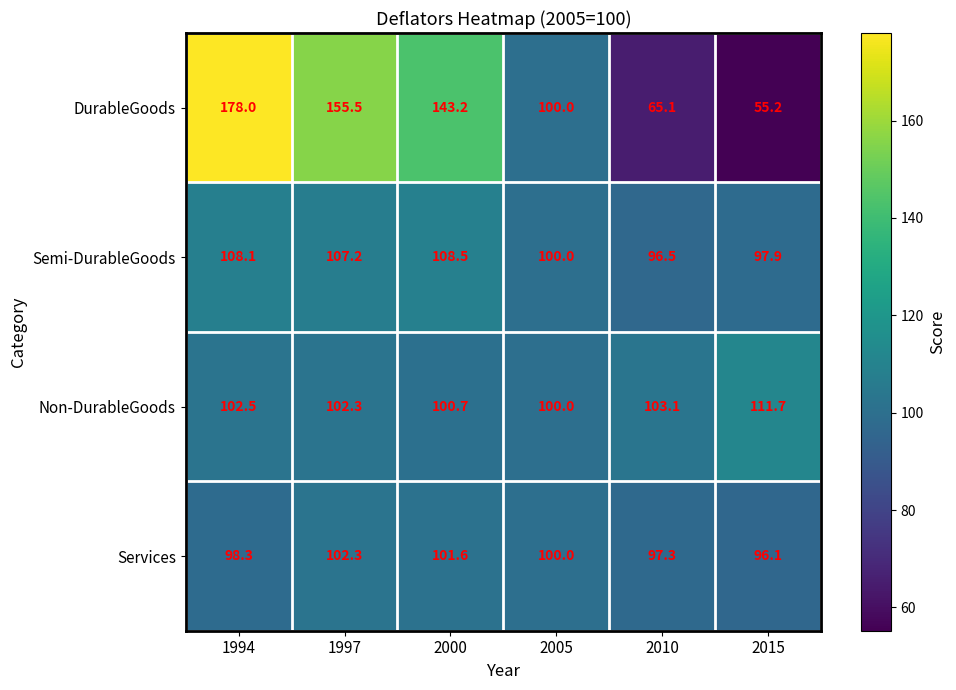

At how many categories does at least one series exceed 79?

6